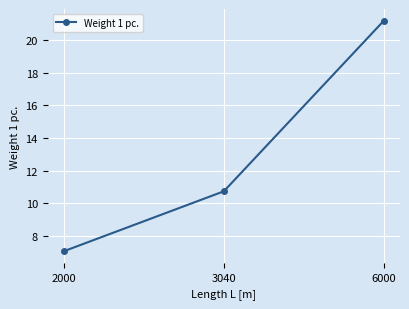

Reading left to right, extract all data points from this chart.

2000=7.1	3040=10.7	6000=21.2